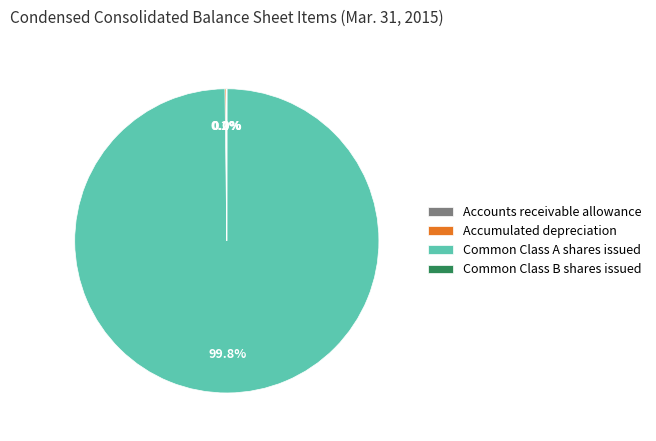

Which slice is the largest?

Common Class A shares issued